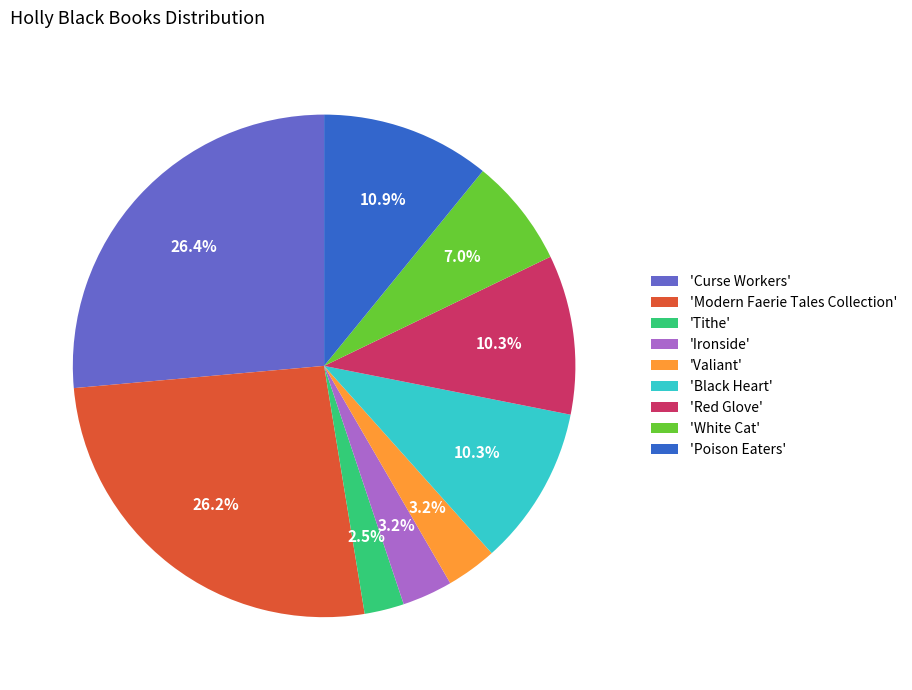

What is the ratio of the value at 'Valiant' to the value at 'Poison Eaters'?

0.3